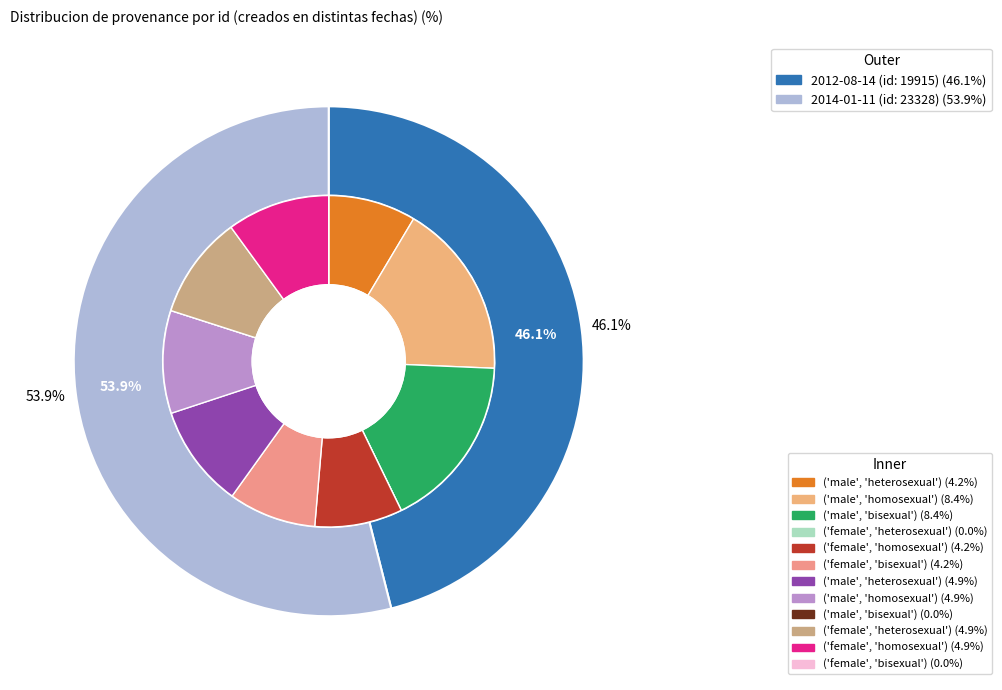

To the nearest percent, what is the difference between the largest and smallest slice percentages?

8%